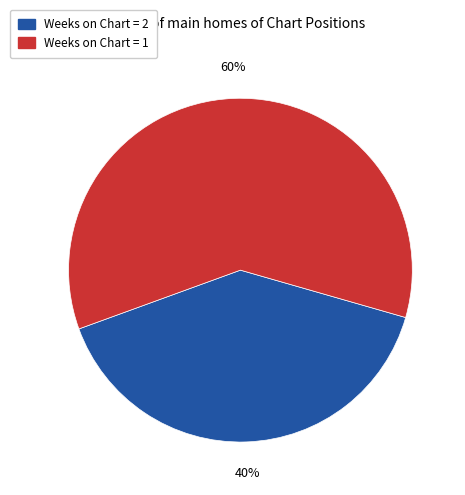

How many segments does this pie chart have?

2